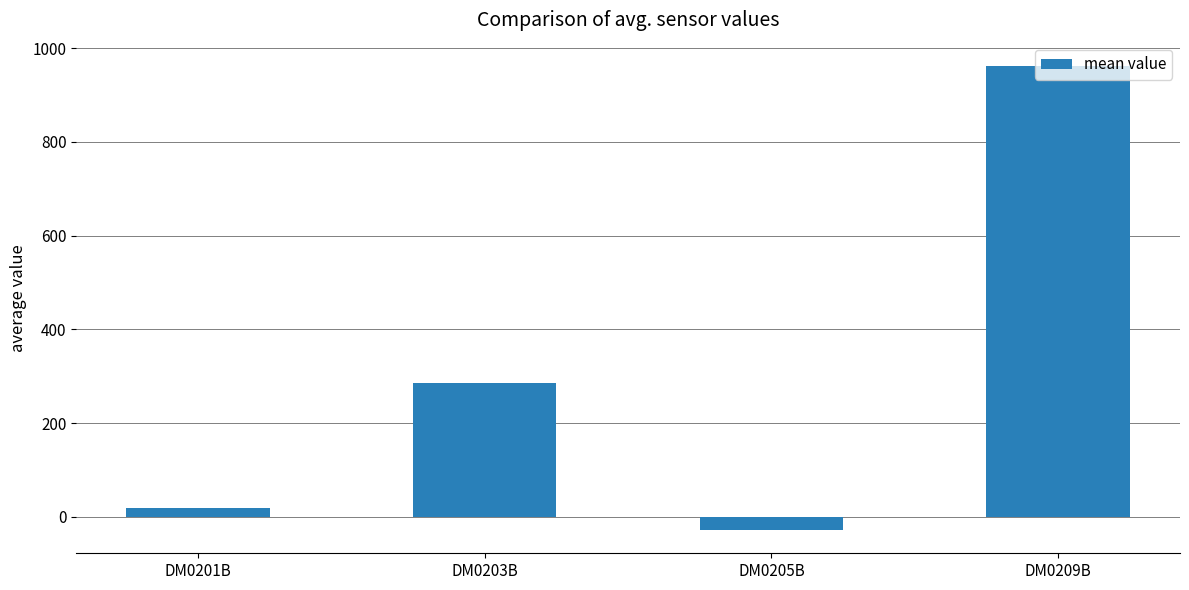

Reading left to right, what are all the values shown in this chart?

19.7	285.9	-28.2	962.0